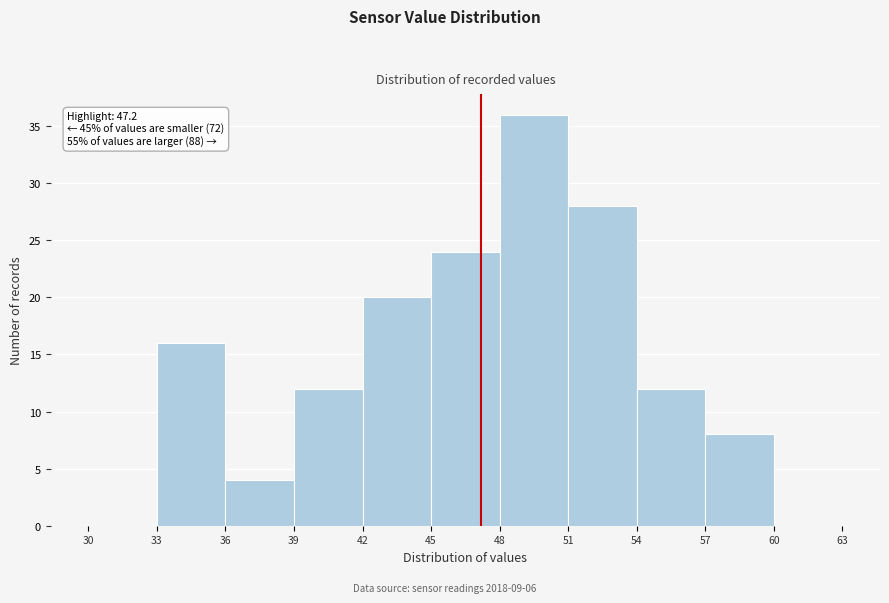

Which range on the x-axis has the tallest bar?

48 to 51